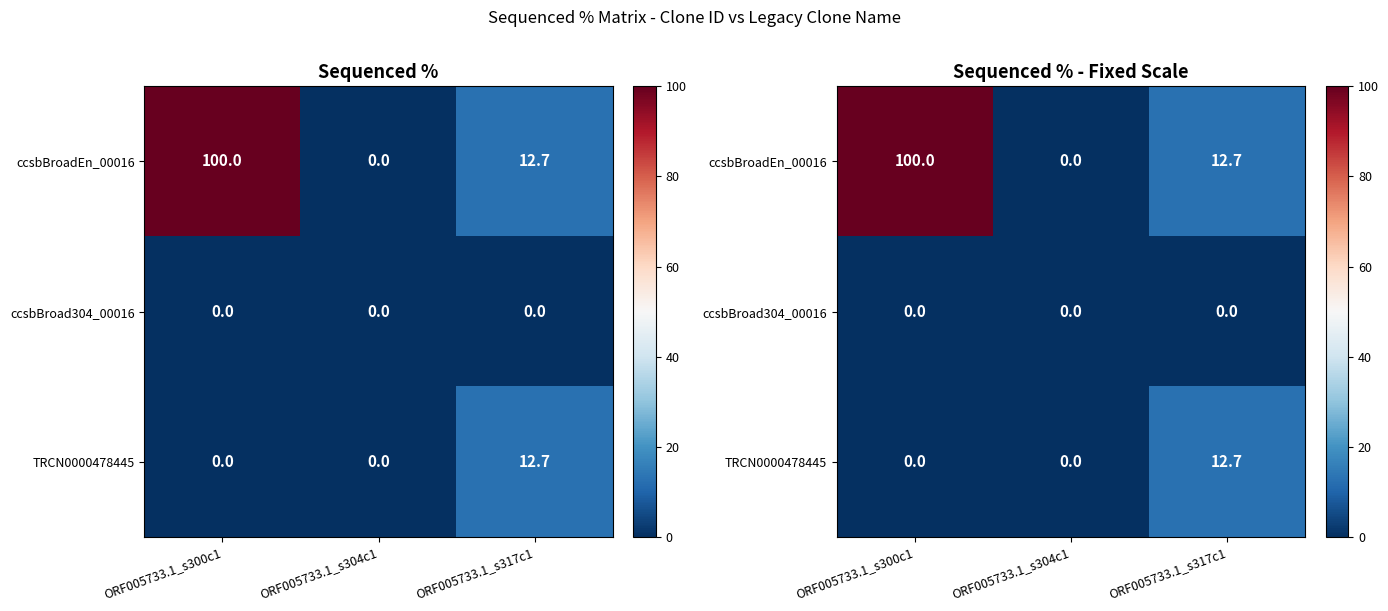

How many values in the ccsbBroadEn_00016 series are below 12?

1